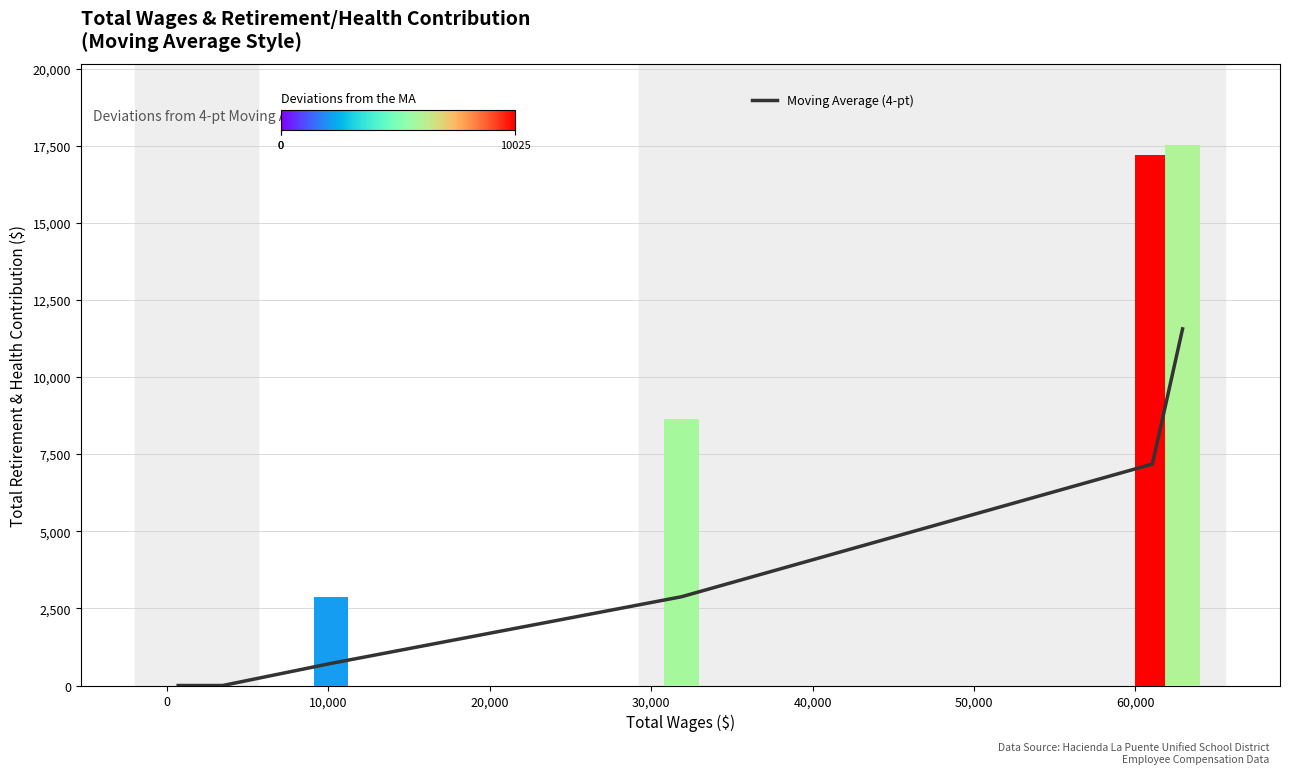

Reading right to left, extract all data points from this chart.

11558.8	7178.0	2877.2	716.2	0.0	0.0	0.0	0.0	0.0	0.0	0.0	0.0	0.0